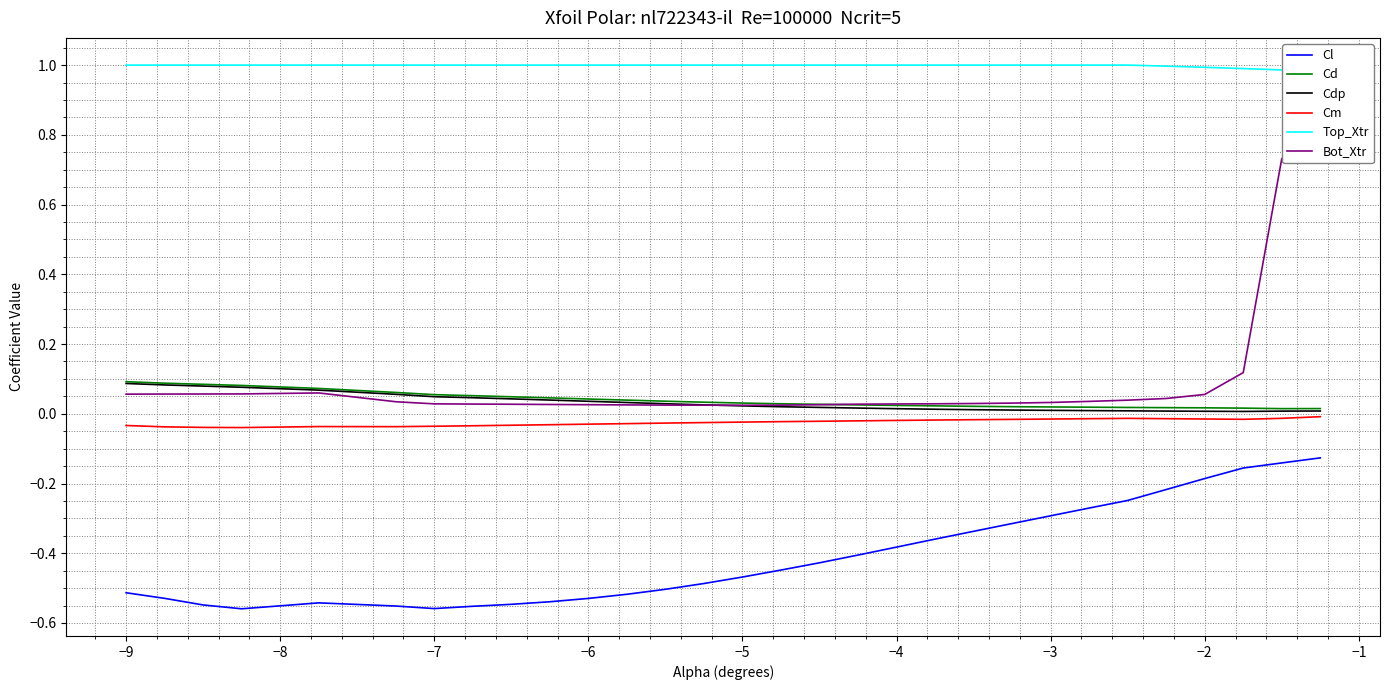

How many interior local valleys does the Cd series have?

1